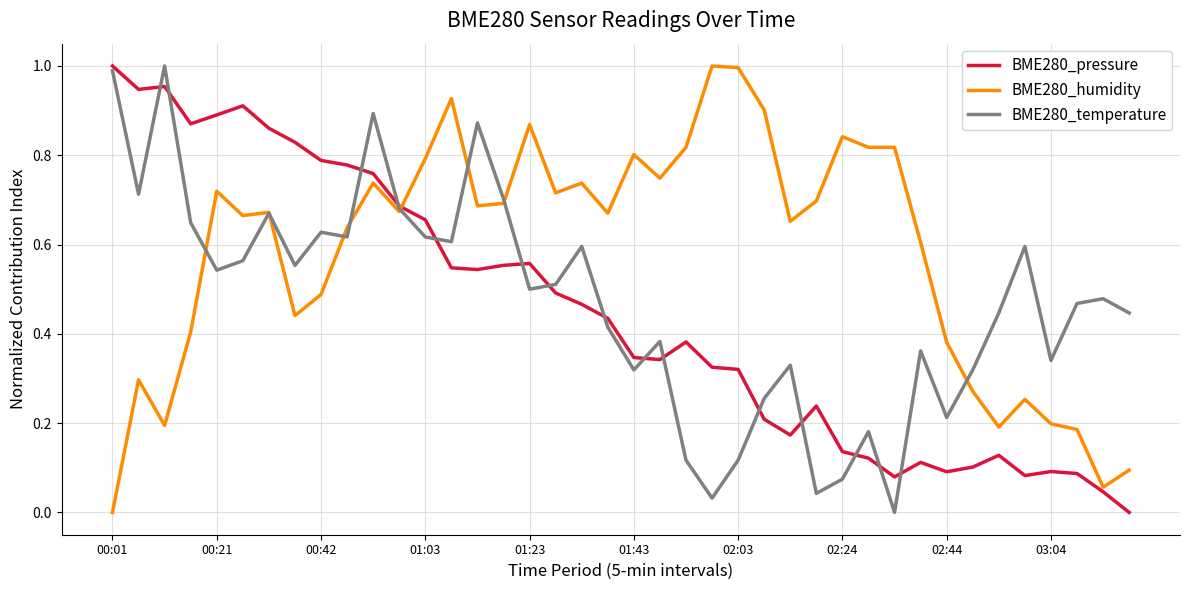

What is the sum of all BME280_pressure values?

17.9